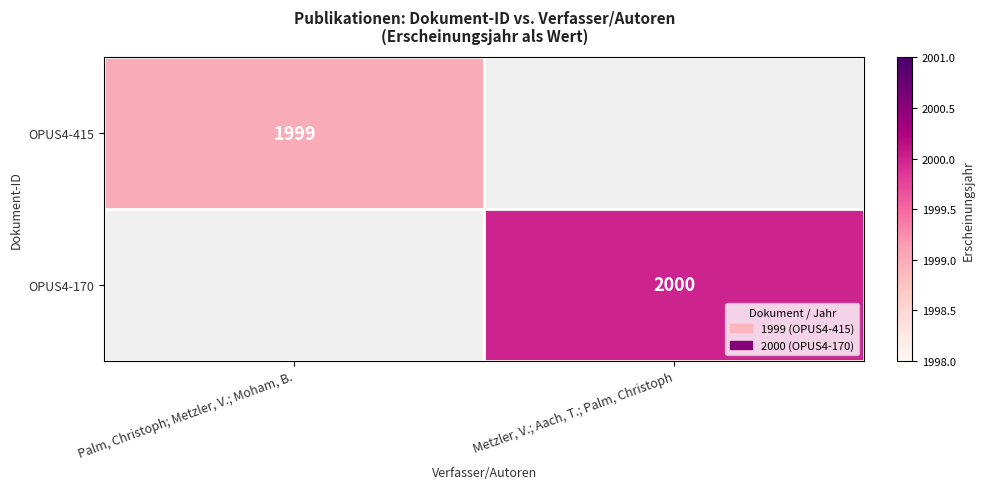

Is the value of OPUS4-170 at Metzler, V.; Aach, T.; Palm, Christoph greater than the value of OPUS4-415 at Palm, Christoph; Metzler, V.; Moham, B.?

Yes